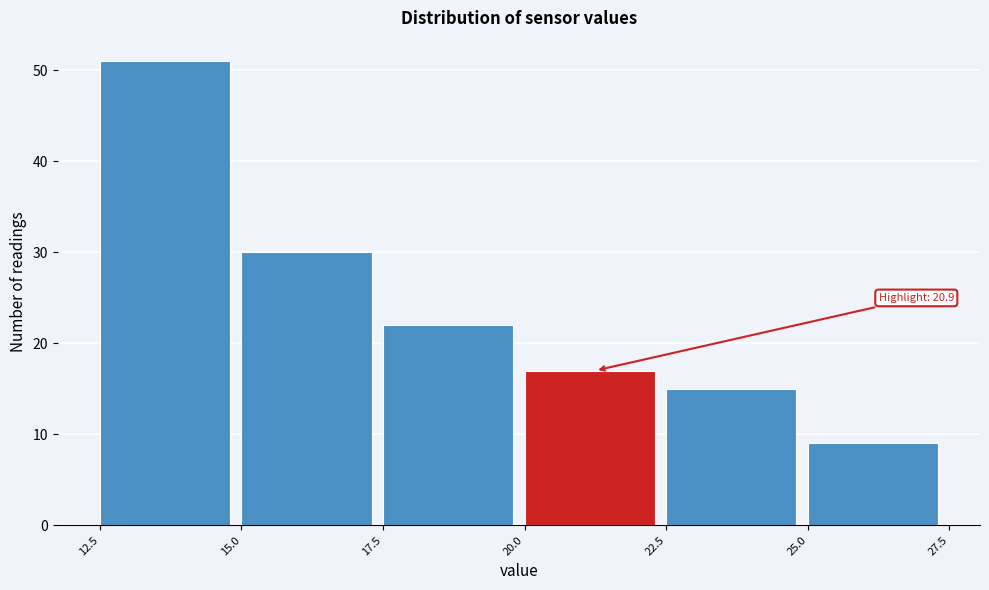

Over which range of the x-axis is the bar tallest?

12.5 to 15.0